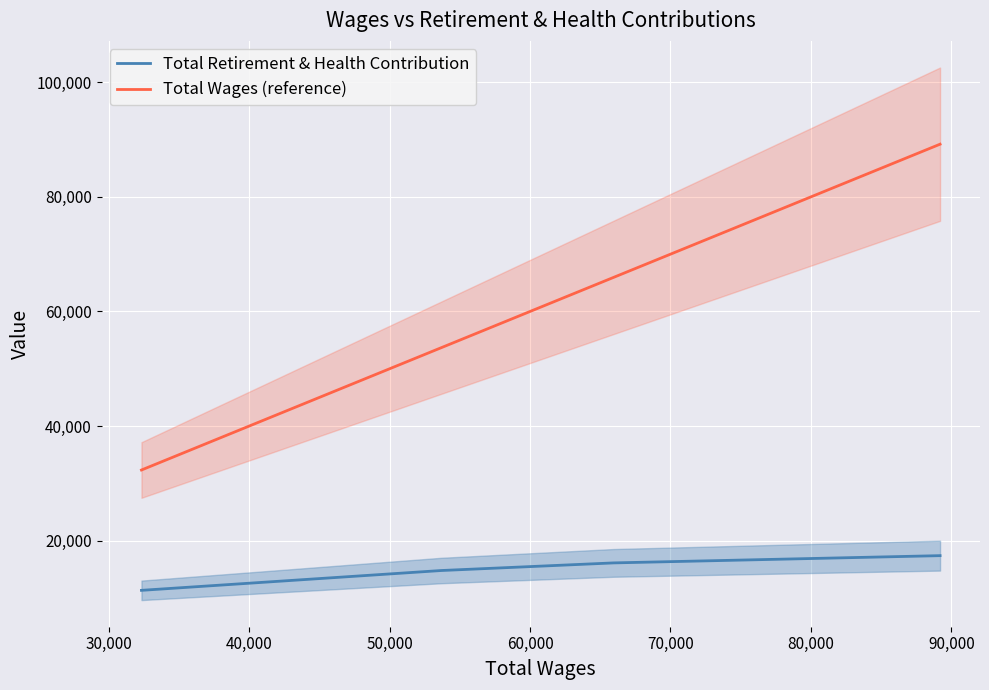

At how many categories does at least one series exceed 12949?

5